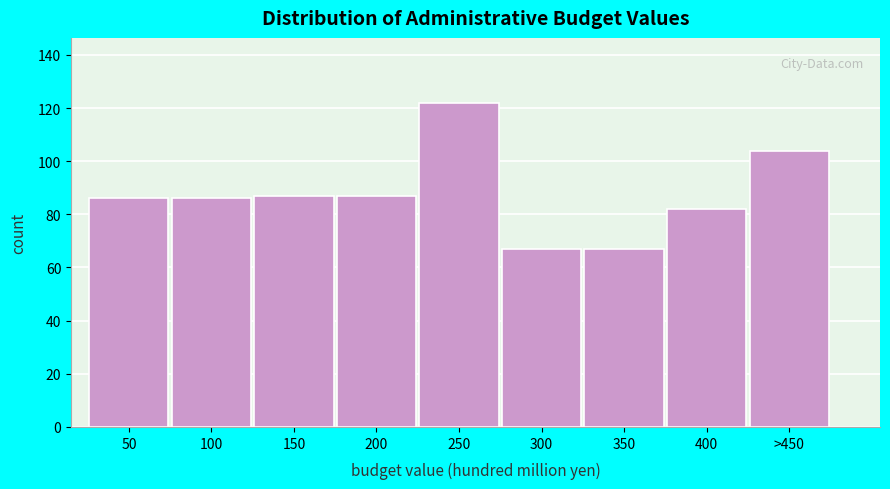

Reading left to right, transcribe all the data shown in this chart.

86	86	87	87	122	67	67	82	104